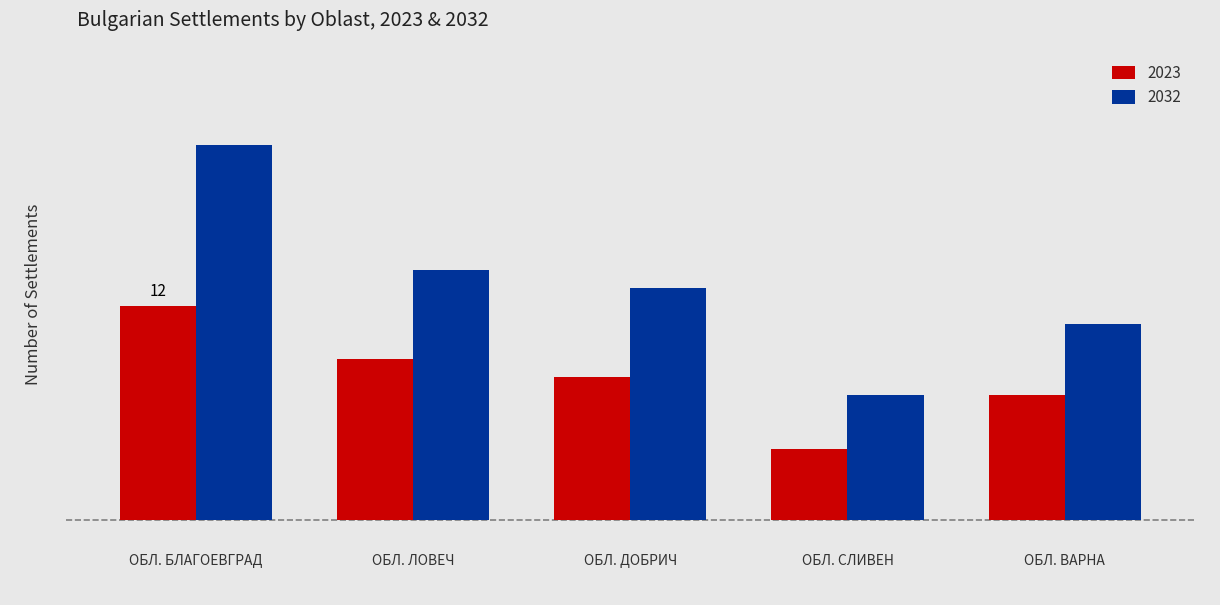

What are all the series names shown in the legend?

2023, 2032